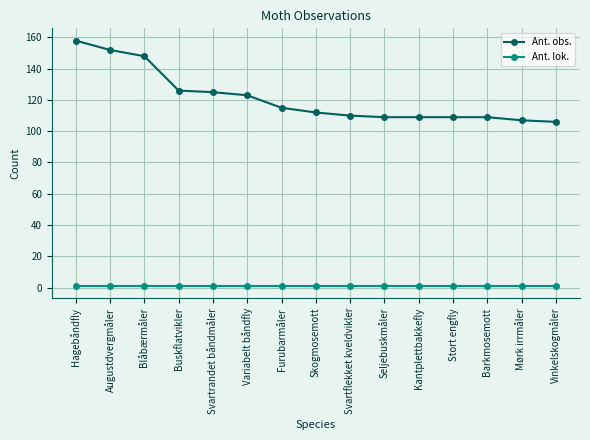

The value of Ant. lok. at Vinkelskogmåler is 1. True or false?

True